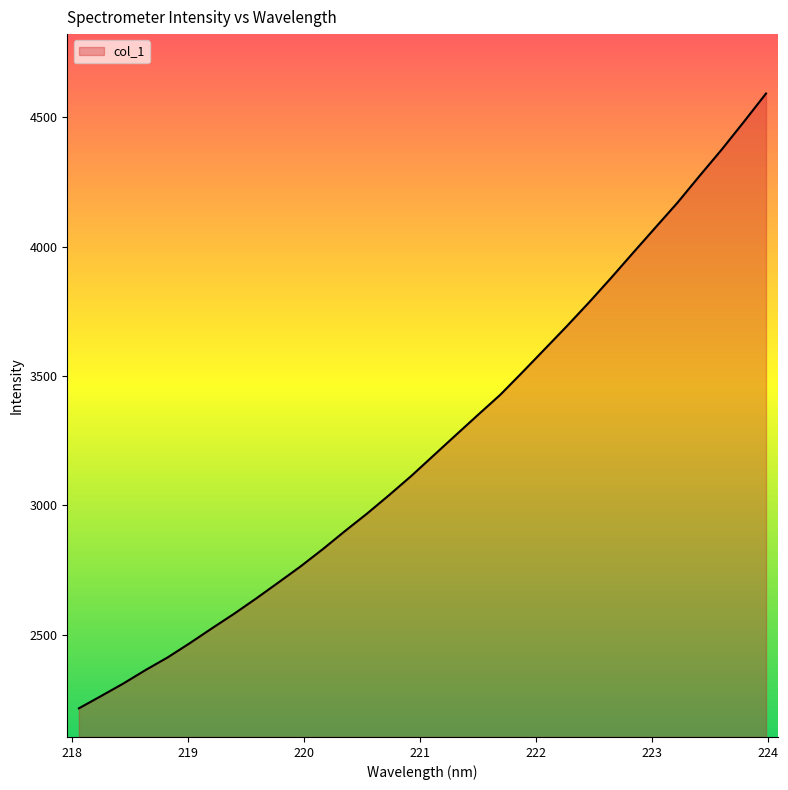

What is the difference between the maximum and minimum values?

2377.0